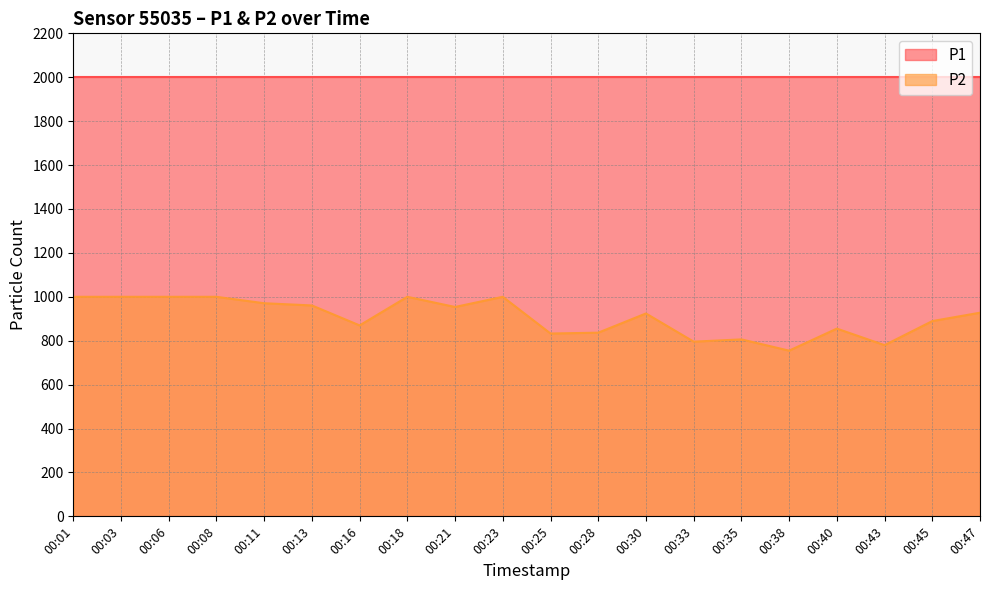

How many interior local peaks (higher than both neighbors) does the data have?

5